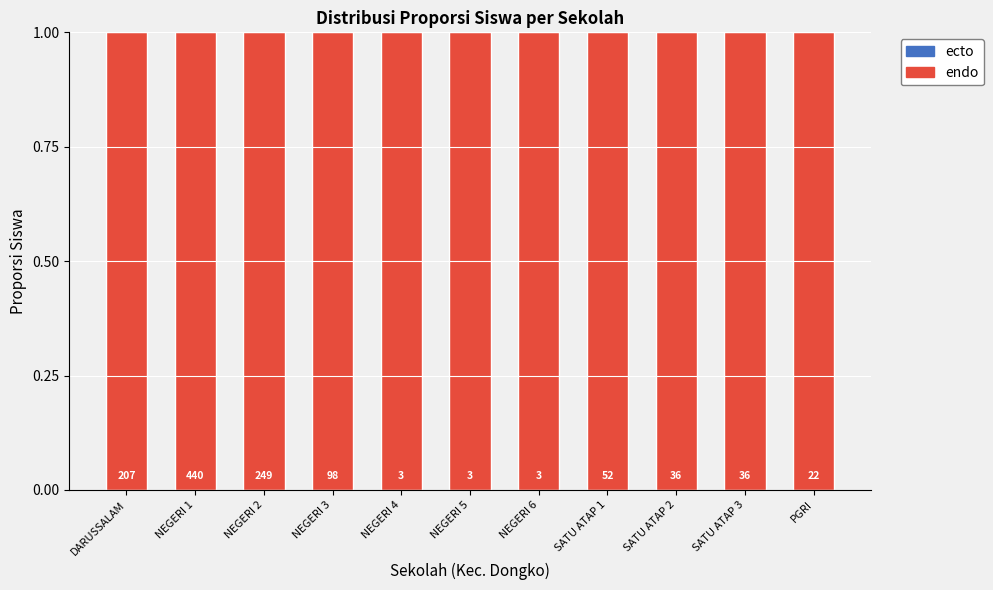

How many series are shown in this chart?

2